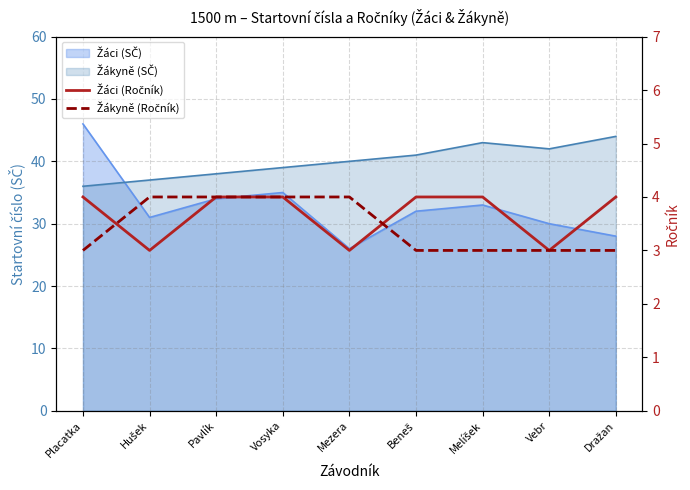

What is the label of the 5th point from the left?

Mezera